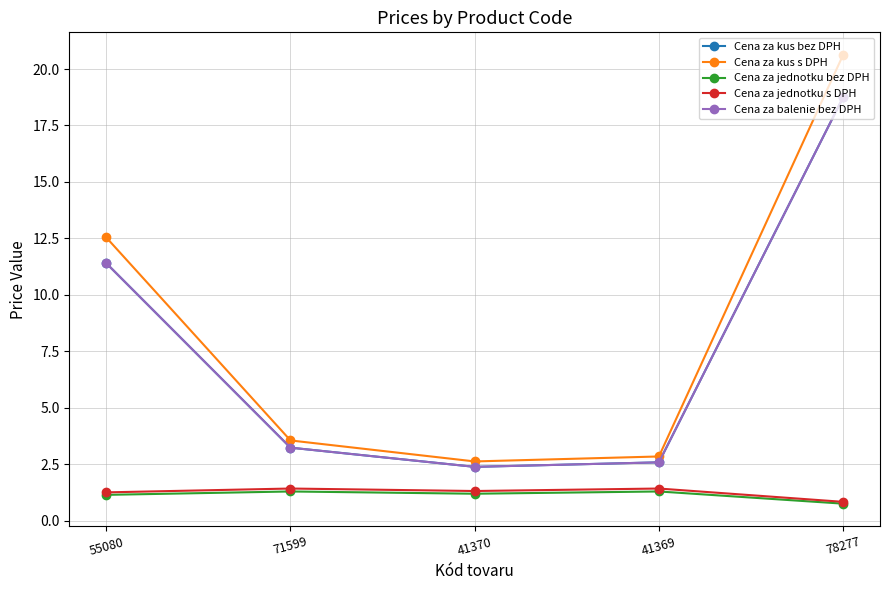

What is the difference between the second highest and second lowest values in the Cena za kus bez DPH series?

8.8